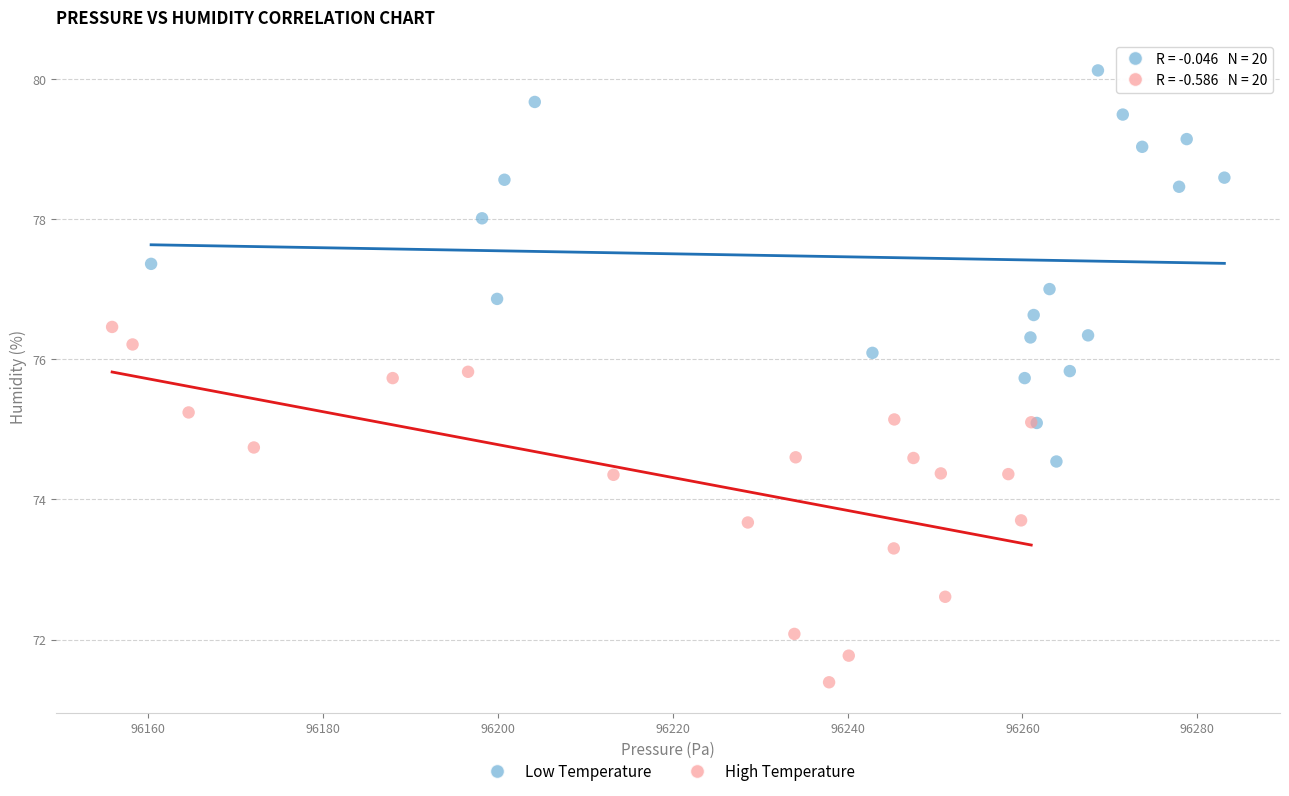

Which series reaches the minimum Y coordinate?

High Temperature